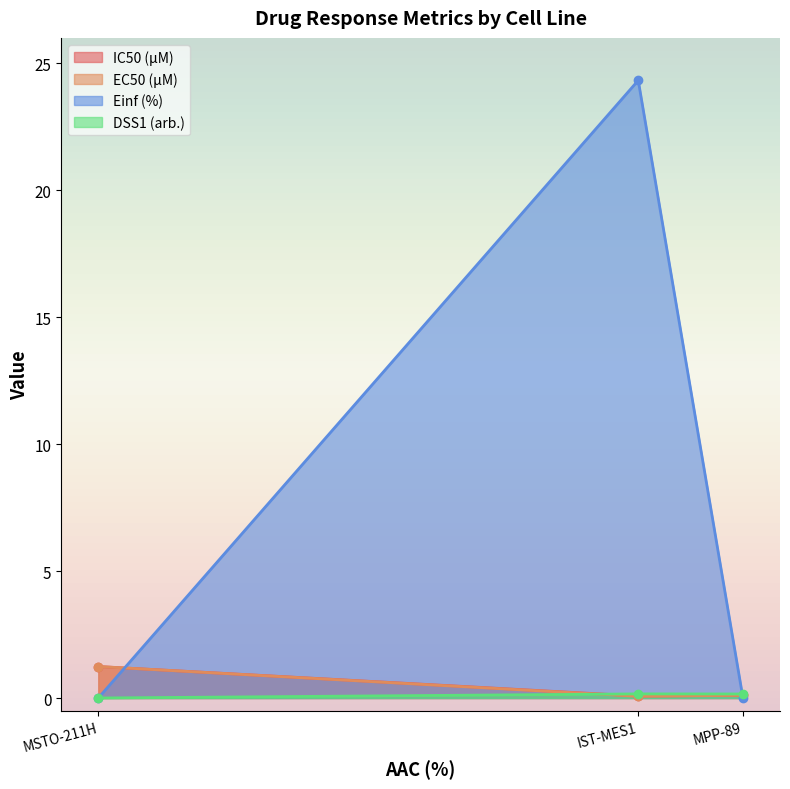

Which has a higher value, IST-MES1 or MPP-89?

MPP-89